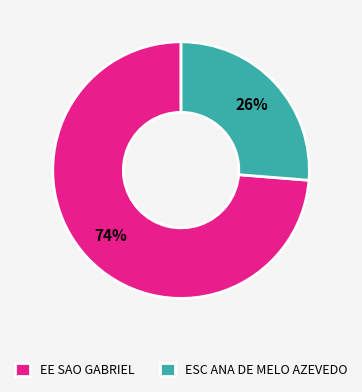

Is there any slice that represents more than half of the pie?

Yes